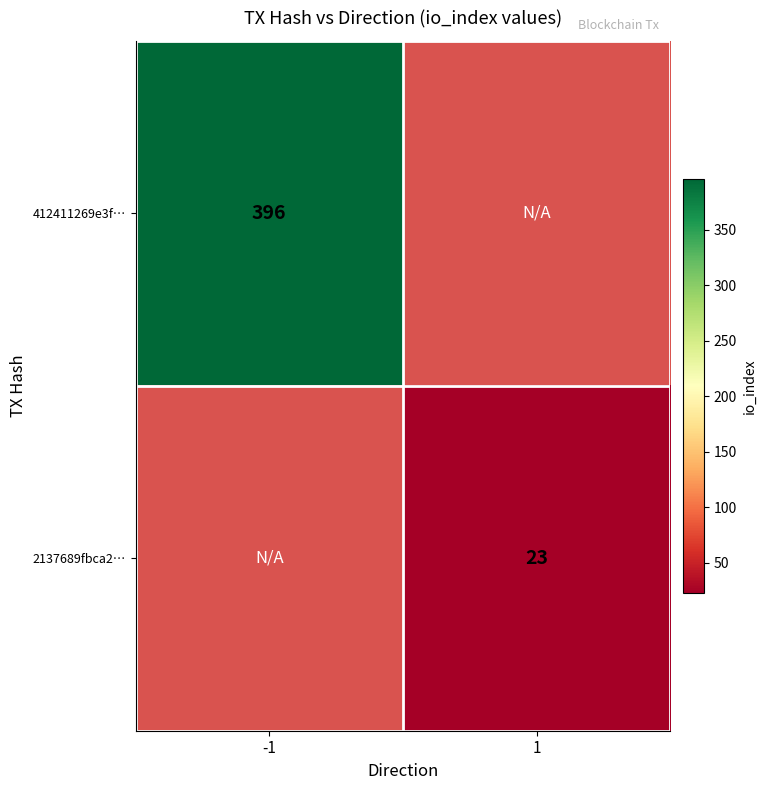

The value of 412411269e3f… at -1 is 656. True or false?

False